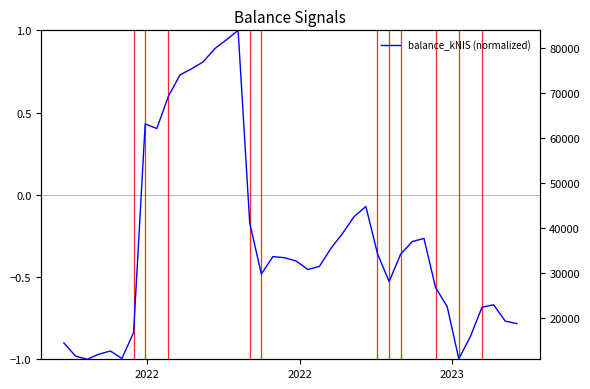

The chart shows a value of 0.4 at 11. True or false?

False